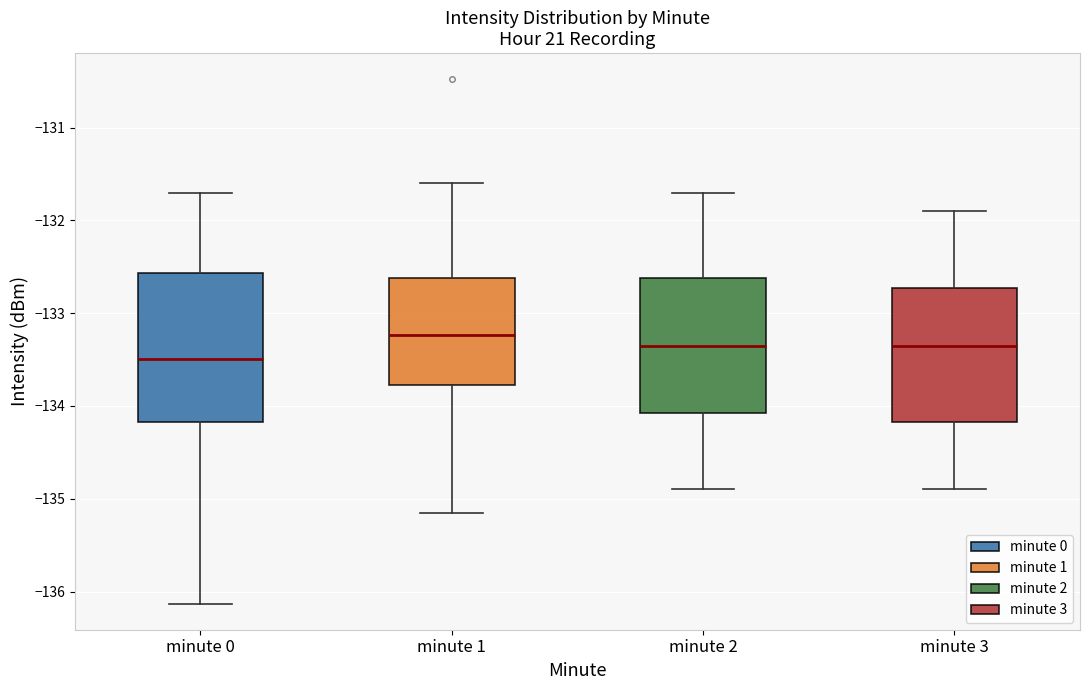

Where is the upper edge of the box for minute 2 on the y-axis? The values are not printed on the chart, so give them approximately, as read against the axis.

-132.6